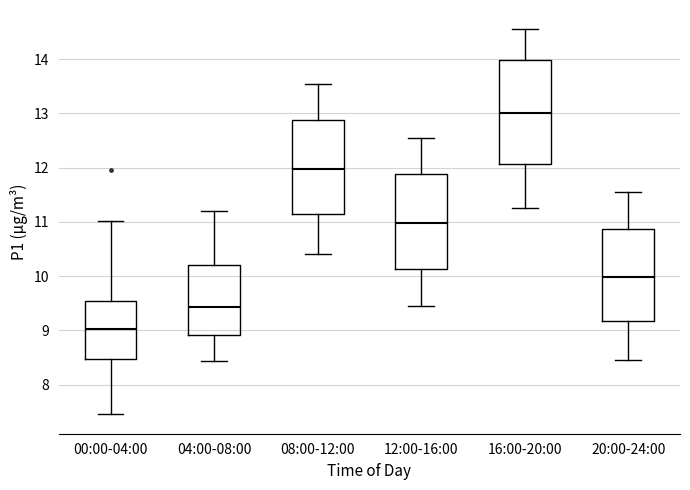

Comparing the boxes themselves (not the whiskers), which one is the tallest?

16:00-20:00